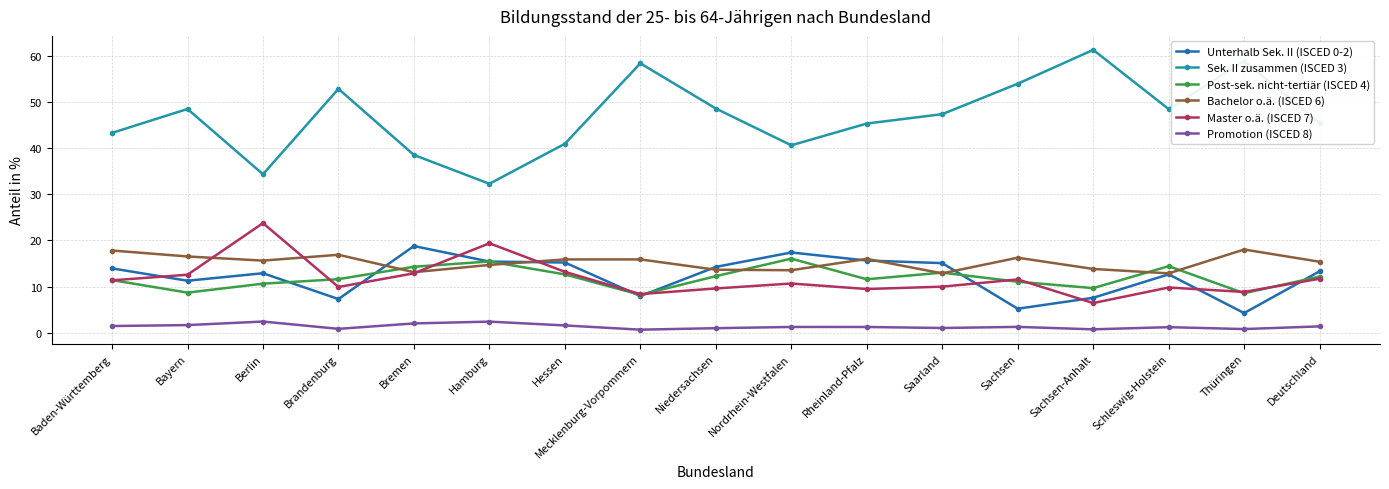

Is it true that Post-sek. nicht-tertiär (ISCED 4) equals 8.6 at Thüringen?

True